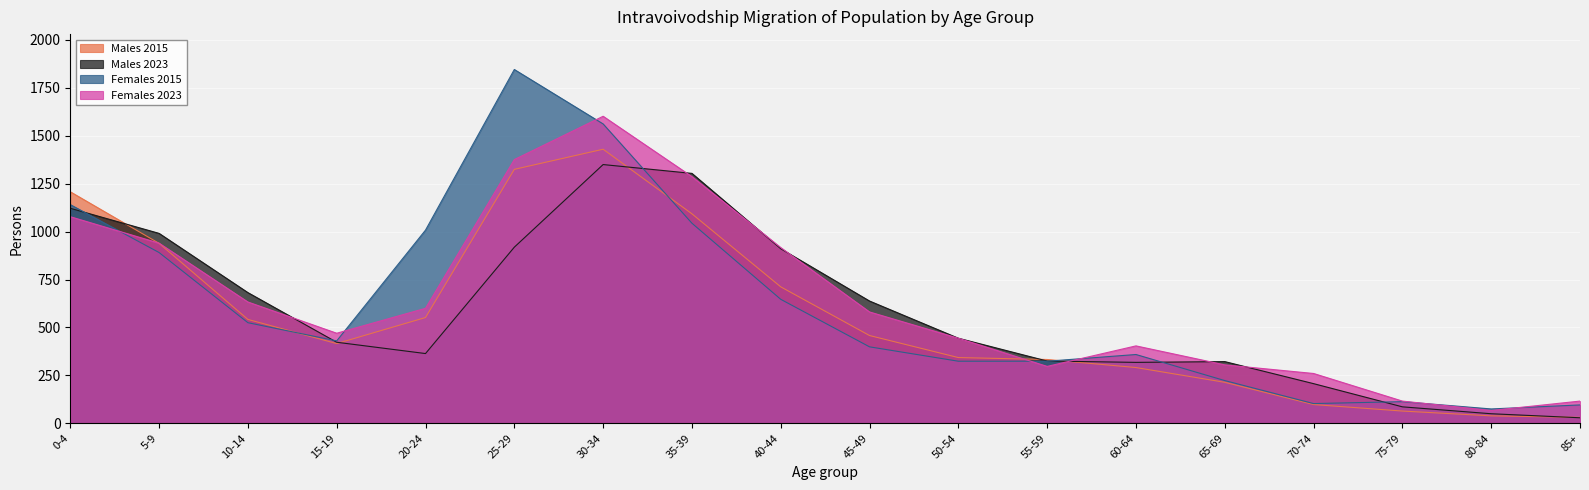

At which category does Females 2015 reach its first local peak?

25-29